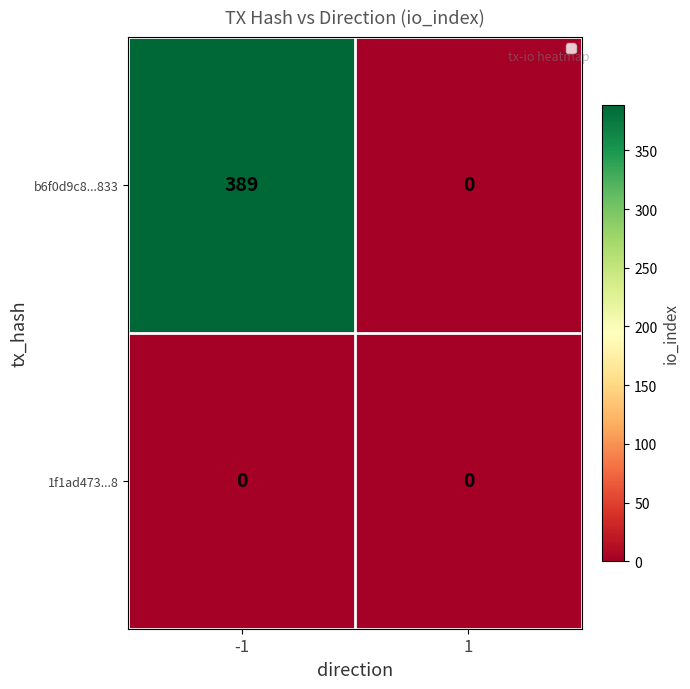

What is the sum of all b6f0d9c8...833 values?

389